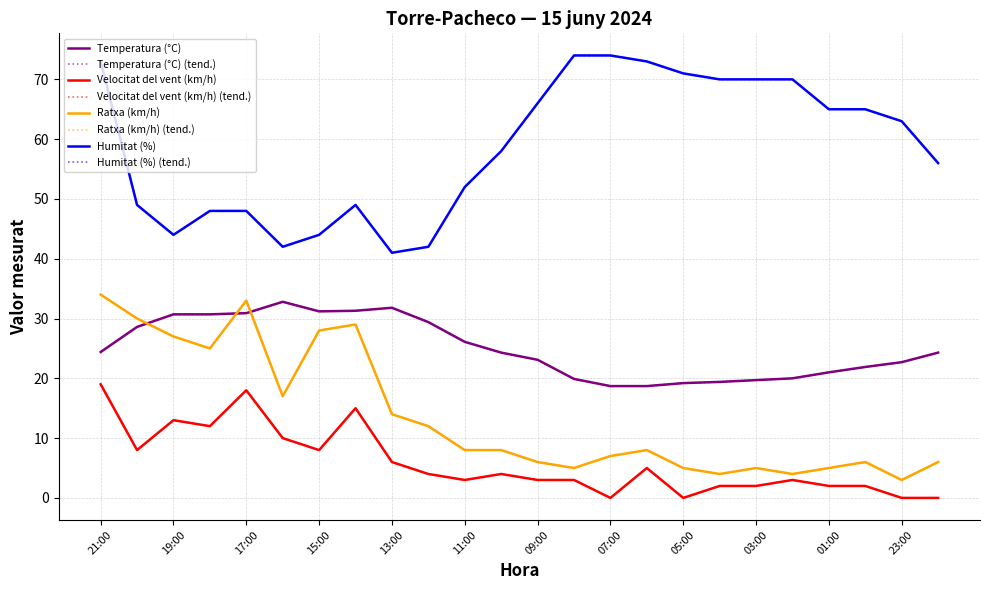

Which category has the highest value in the Velocitat del vent (km/h) series?

21:00